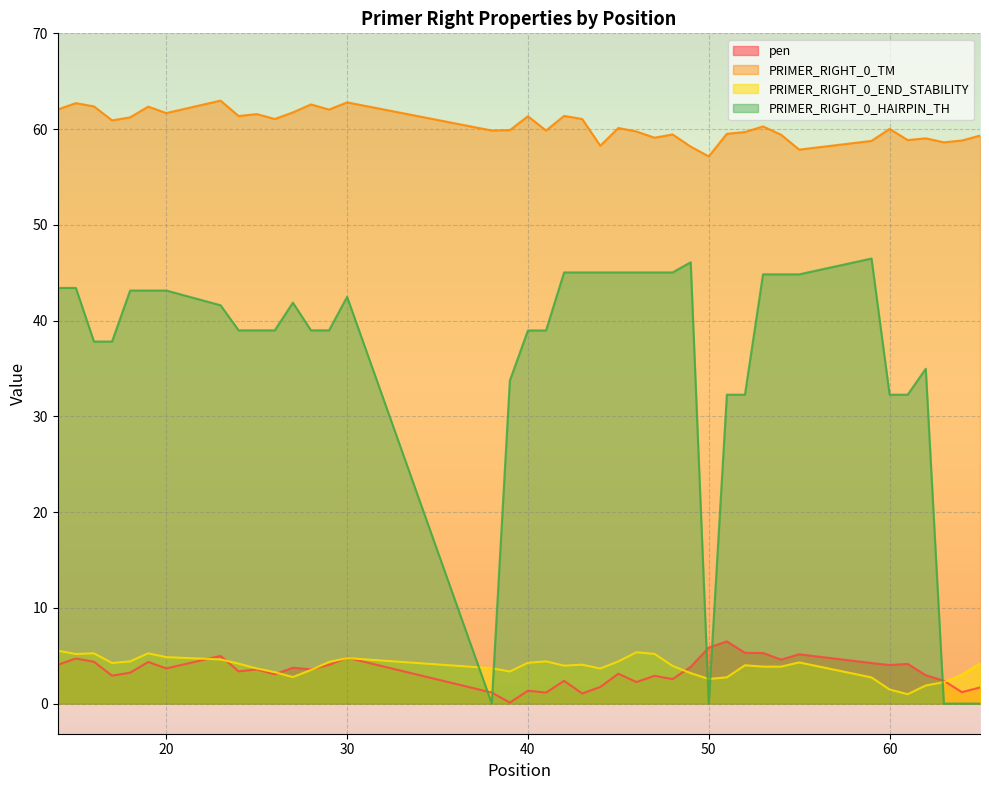

What is the value of the pen point at the 13th from the left?

3.6